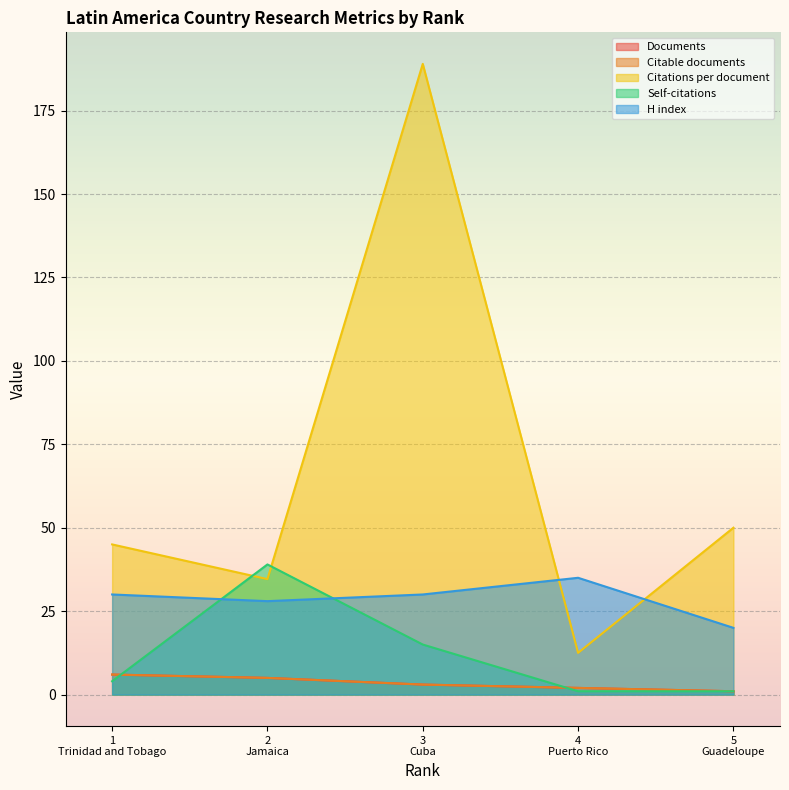

What is the average value of the Self-citations series?

12.0